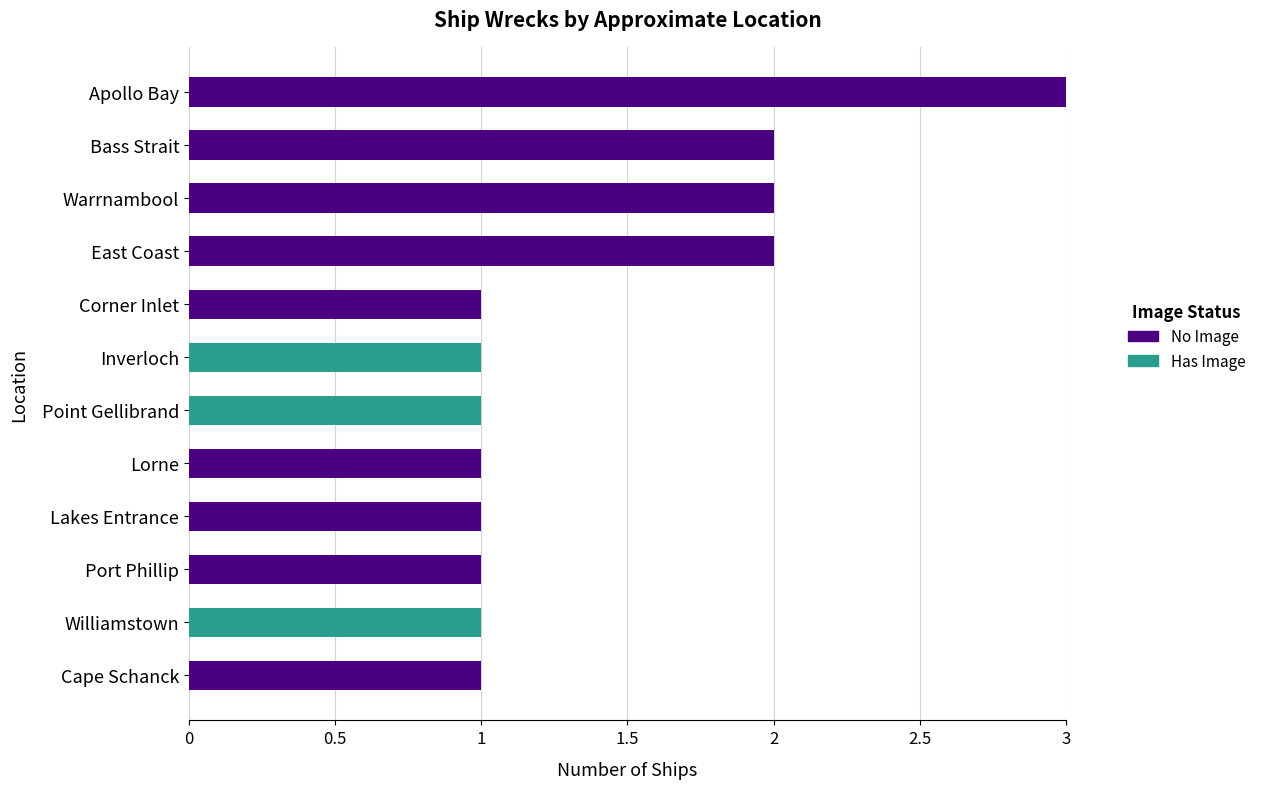

Is it true that No Image equals 3 at Warrnambool?

False